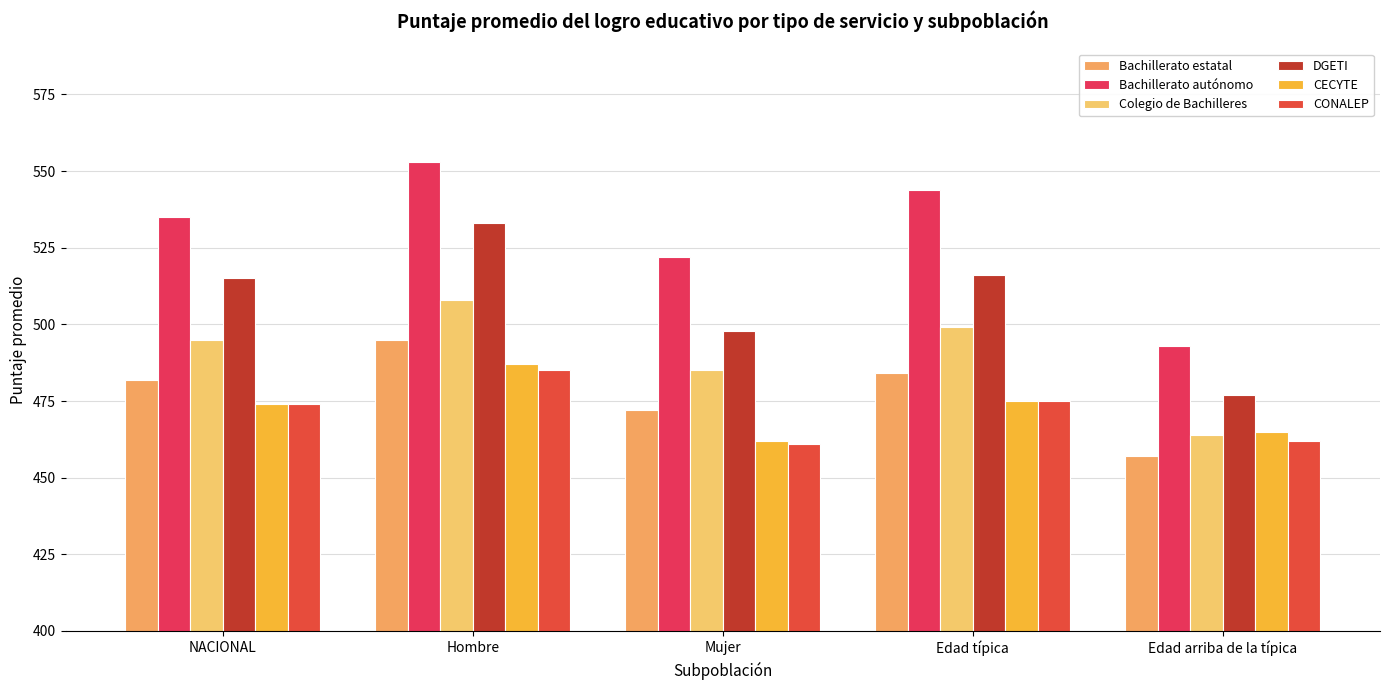

What is the greatest value displayed?

553